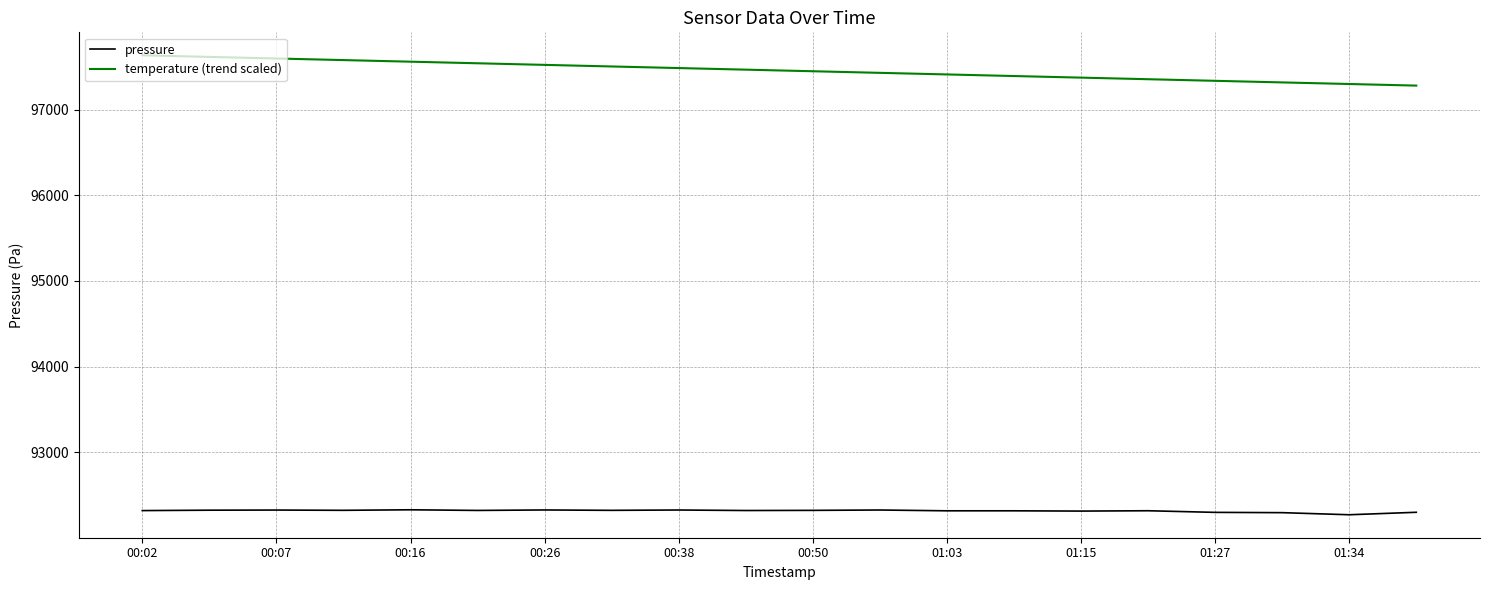

Which series has the largest total across all categories?

temperature (trend scaled)